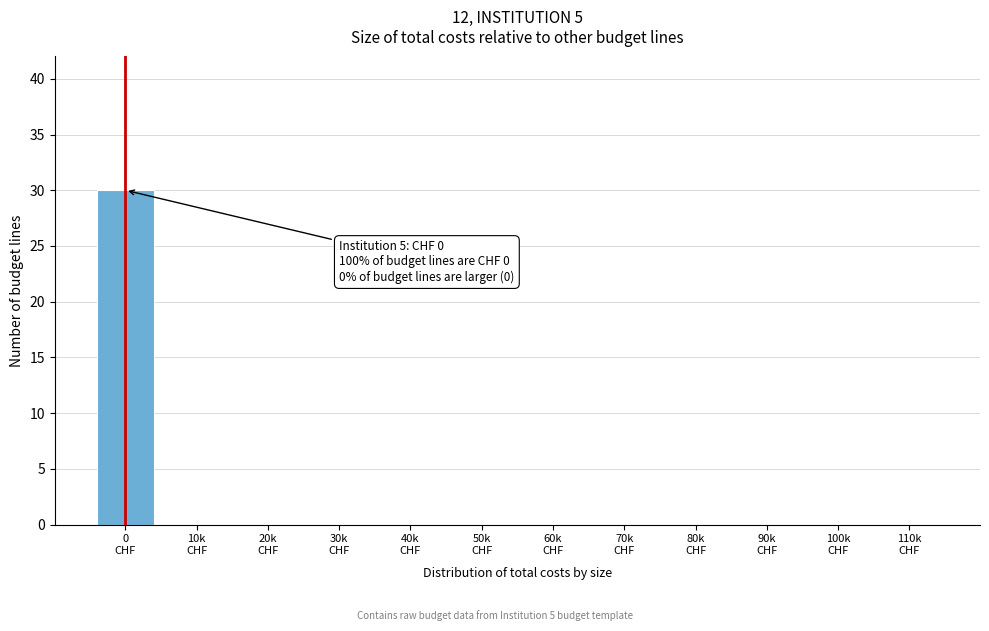

Are the bars horizontal?

No